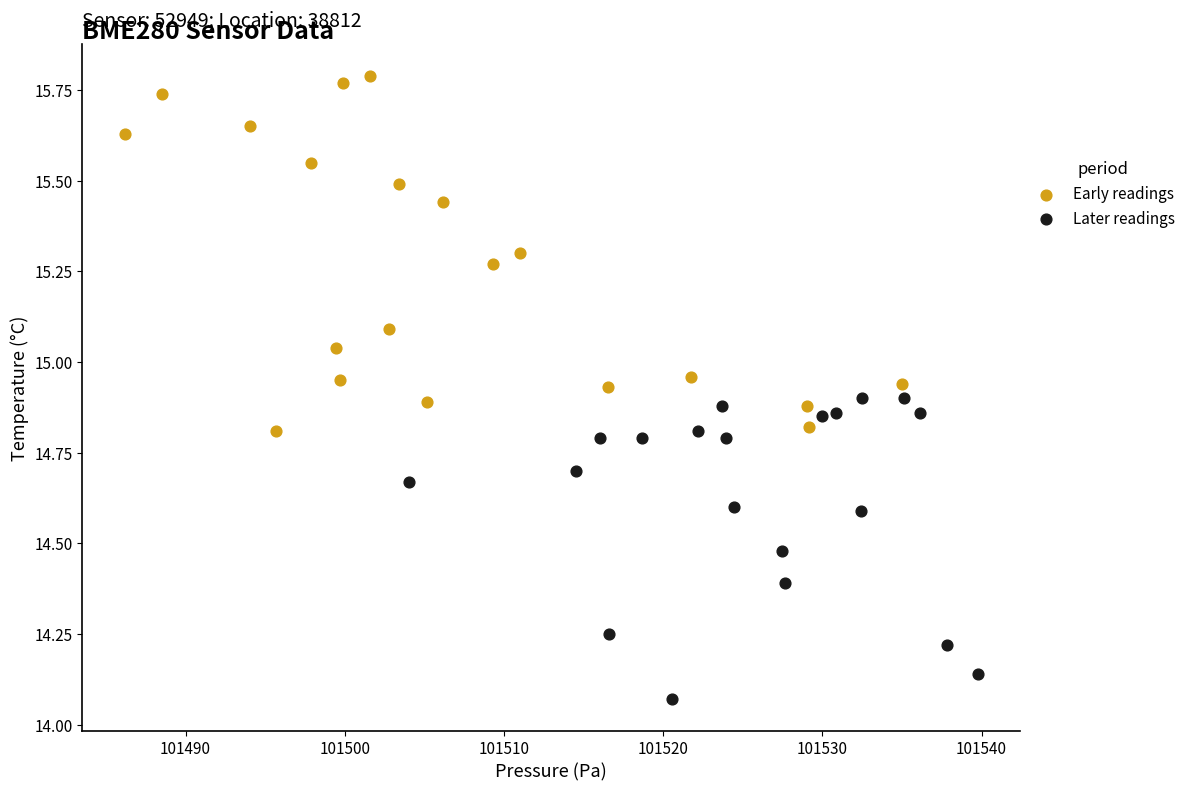

Which series reaches the maximum Y coordinate?

Early readings